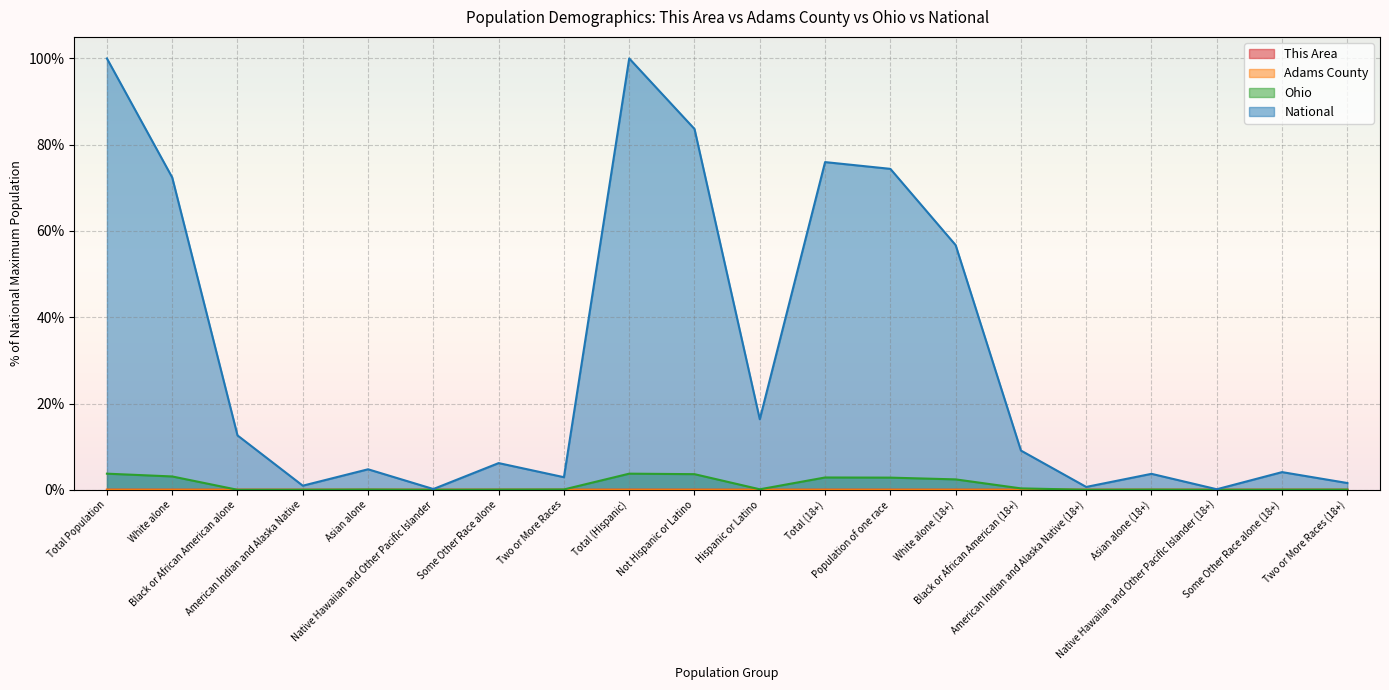

The value of Ohio at Total Population is 3.7. True or false?

True